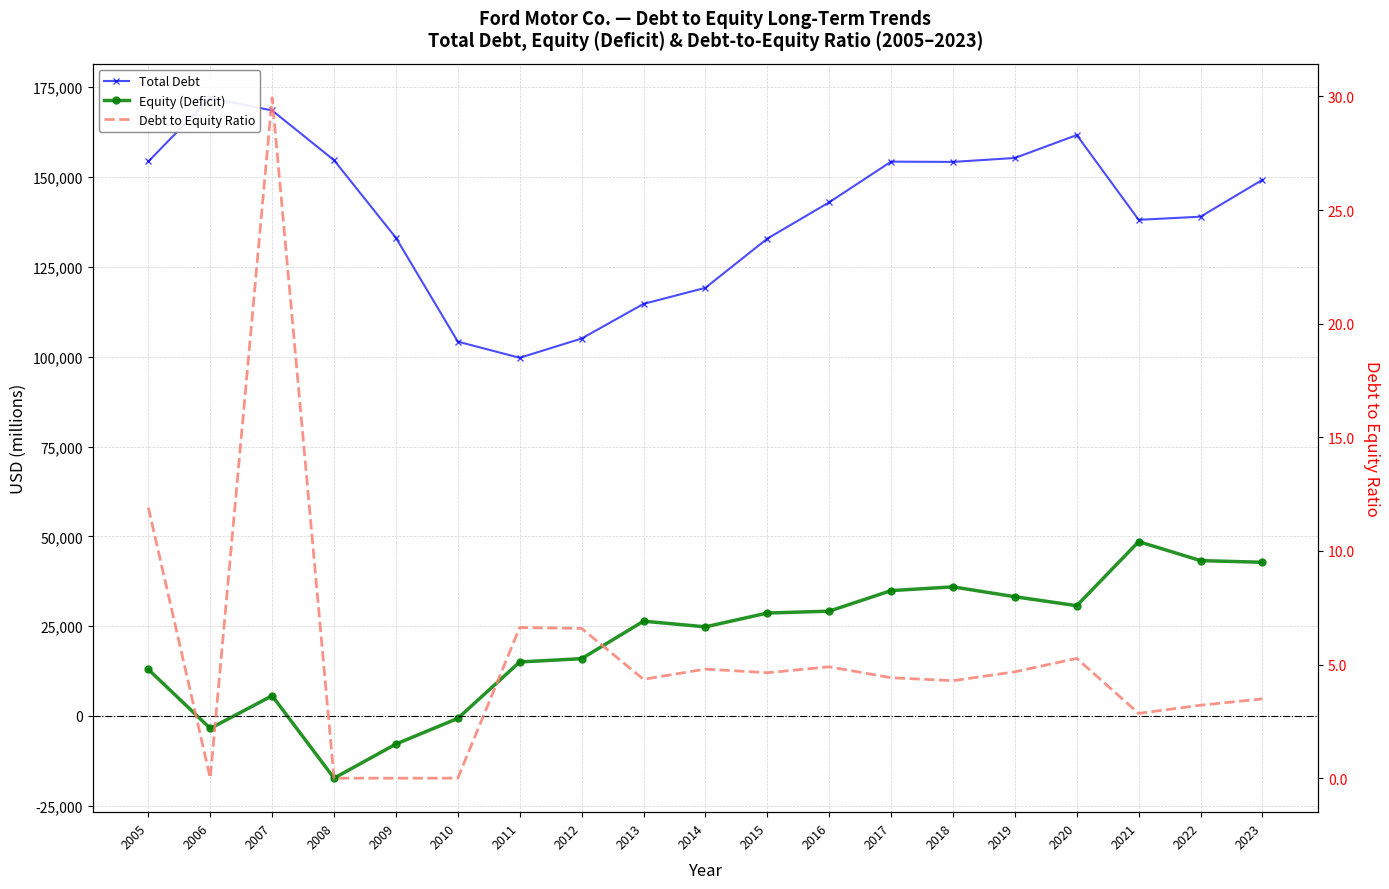

What is the total value across all series at 2021?

186613.9